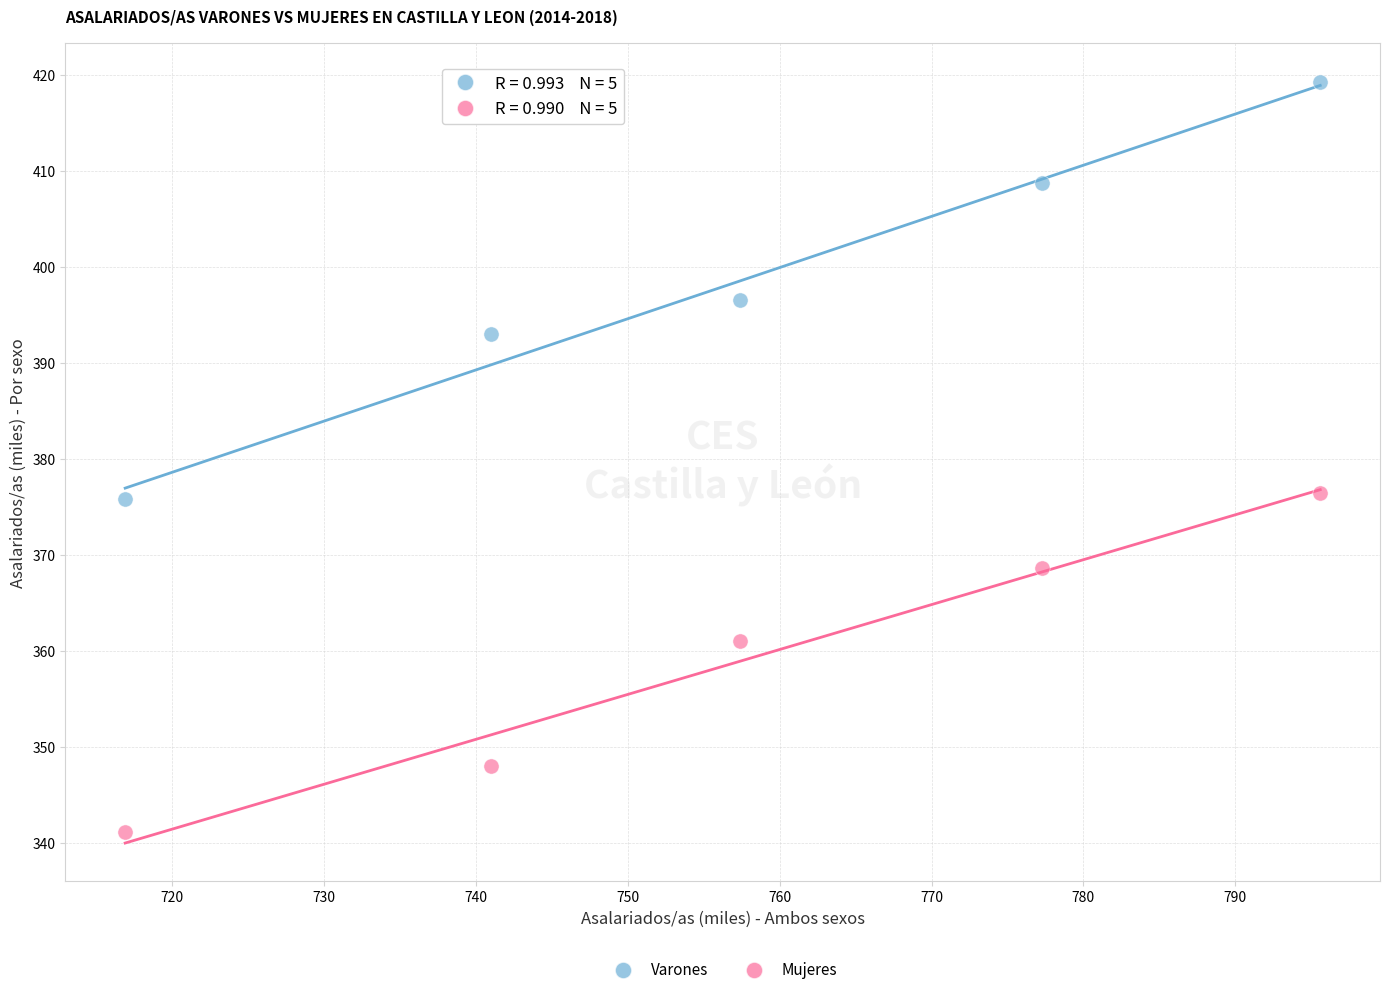

Which series reaches the maximum Y coordinate?

Varones